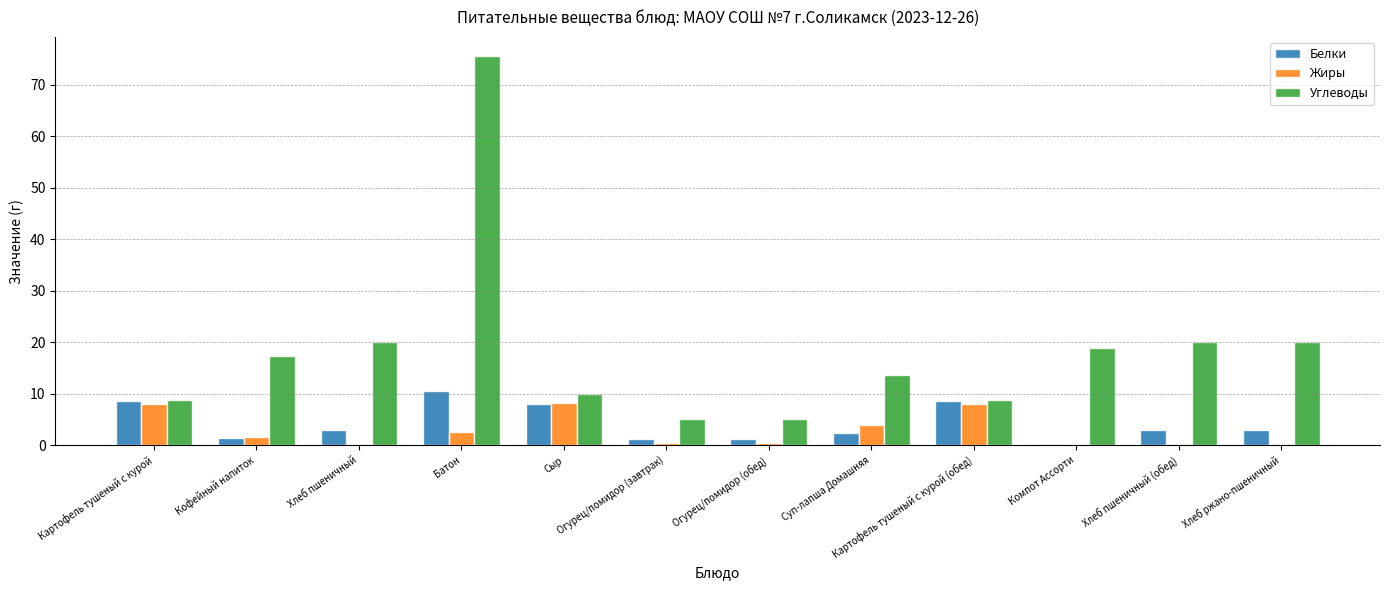

What is the average value of the Углеводы series?

18.6